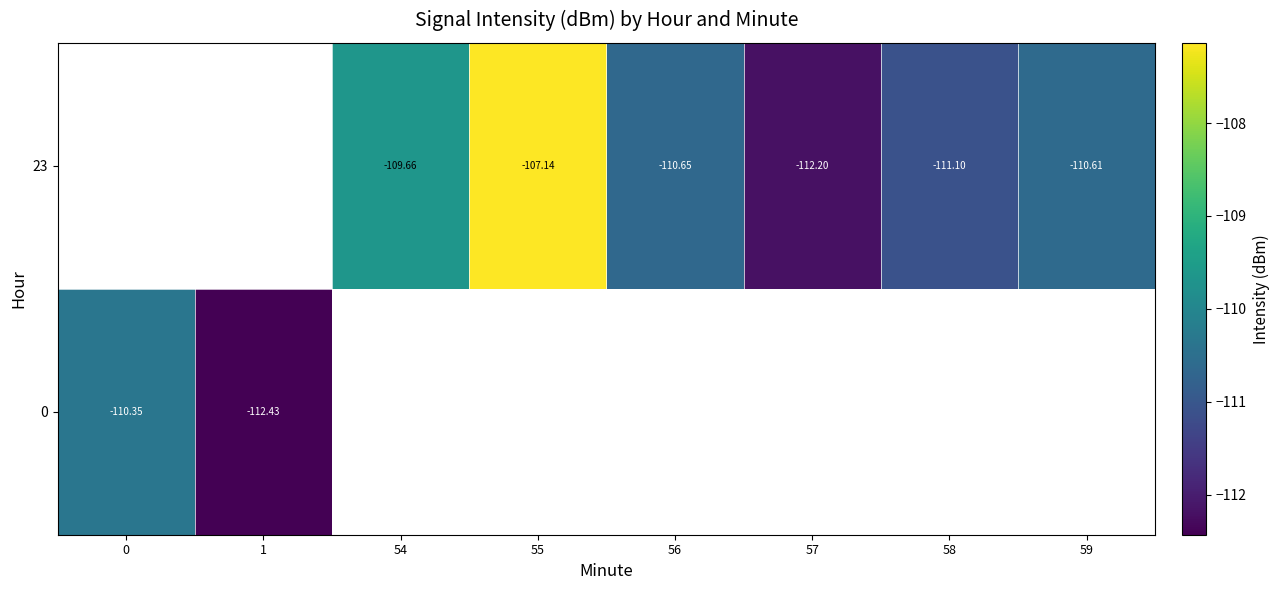

Count the number of categories in the chart.

8